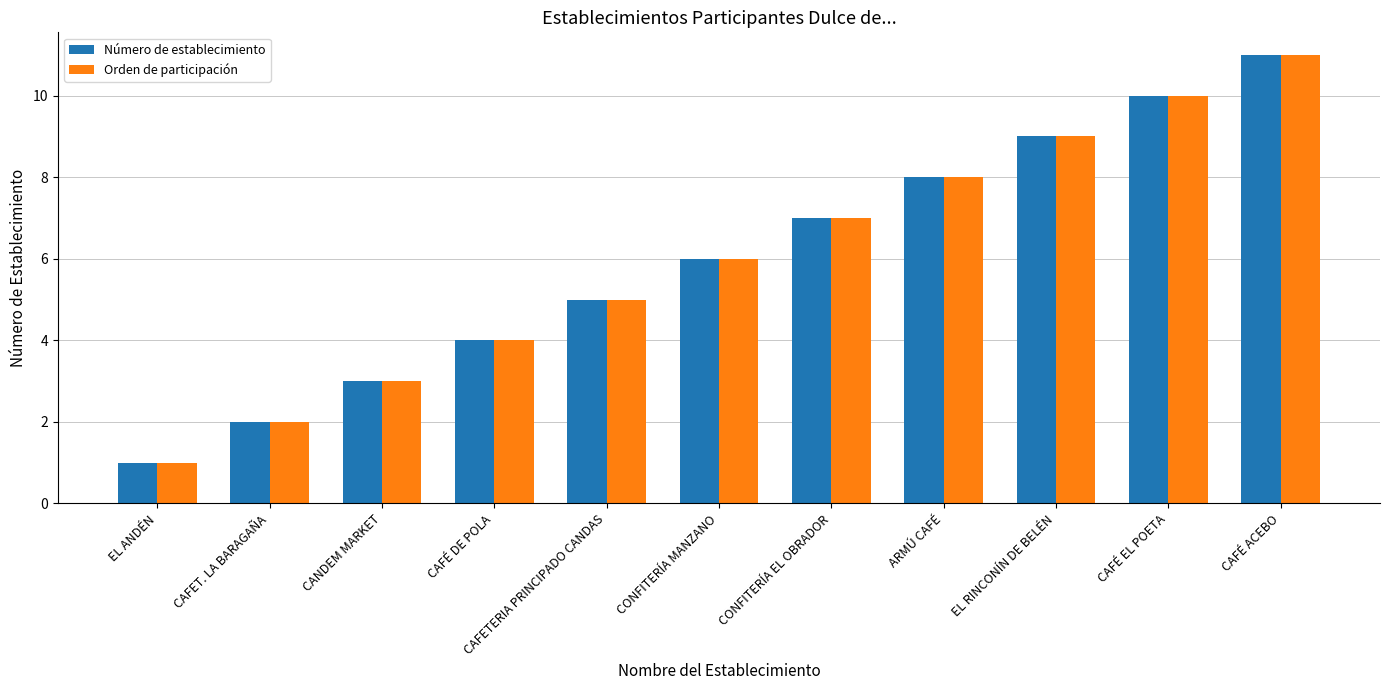

What is the value of the Orden de participación bar at the 3rd from the left?

3